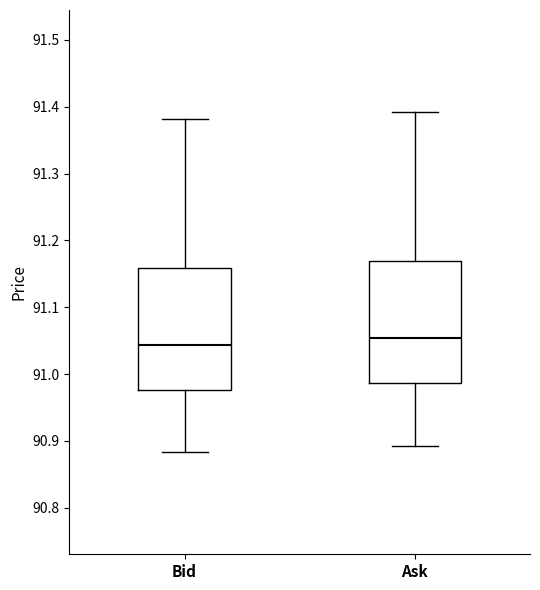

Reading left to right, read every box against the y-axis: the position of its median line, the range the box covers, and the ends of its whiskers. The values are not printed on the chart, so give them approximately, as read against the axis.

Bid: median 91.04, box 90.98 to 91.16, whiskers 90.88 to 91.38
Ask: median 91.05, box 90.99 to 91.17, whiskers 90.89 to 91.39